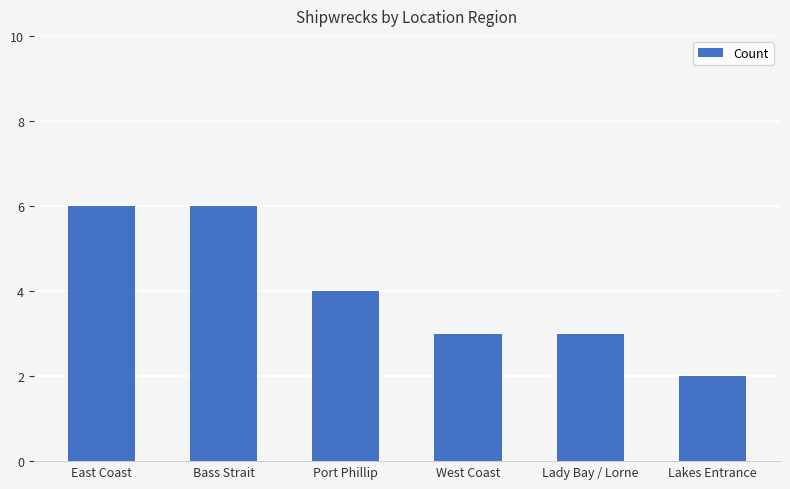

Reading left to right, transcribe all the data shown in this chart.

6	6	4	3	3	2